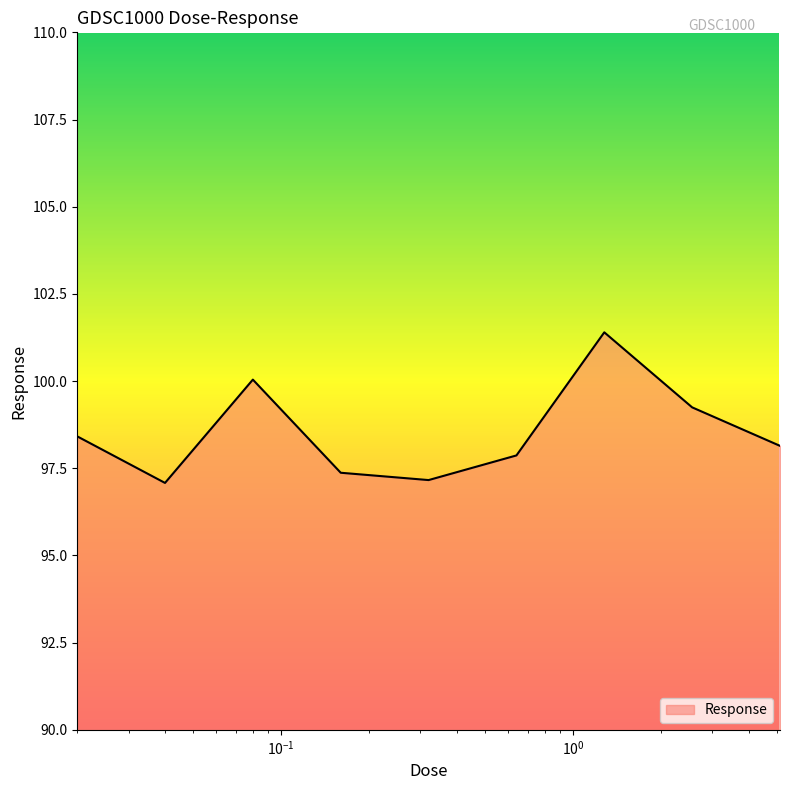

What is the smallest value displayed?

97.1